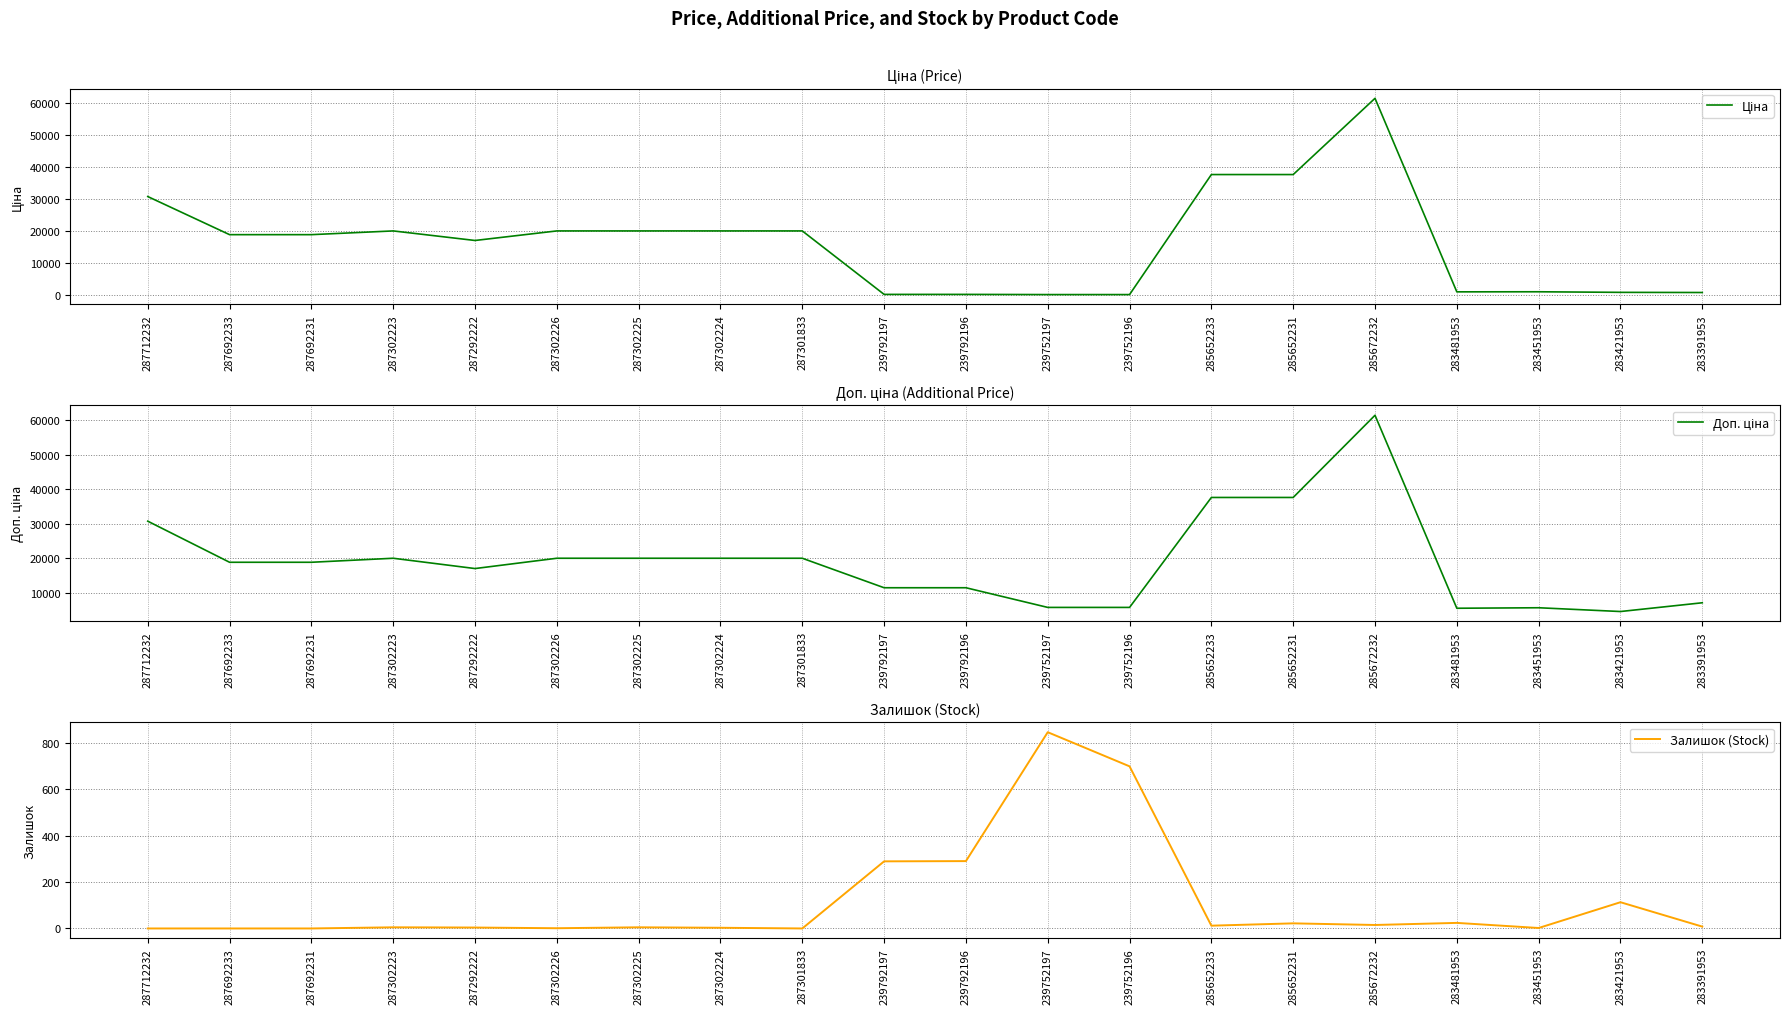

In Доп. ціна, how many points are lower than both neighbors (excluding endpoints)?

3